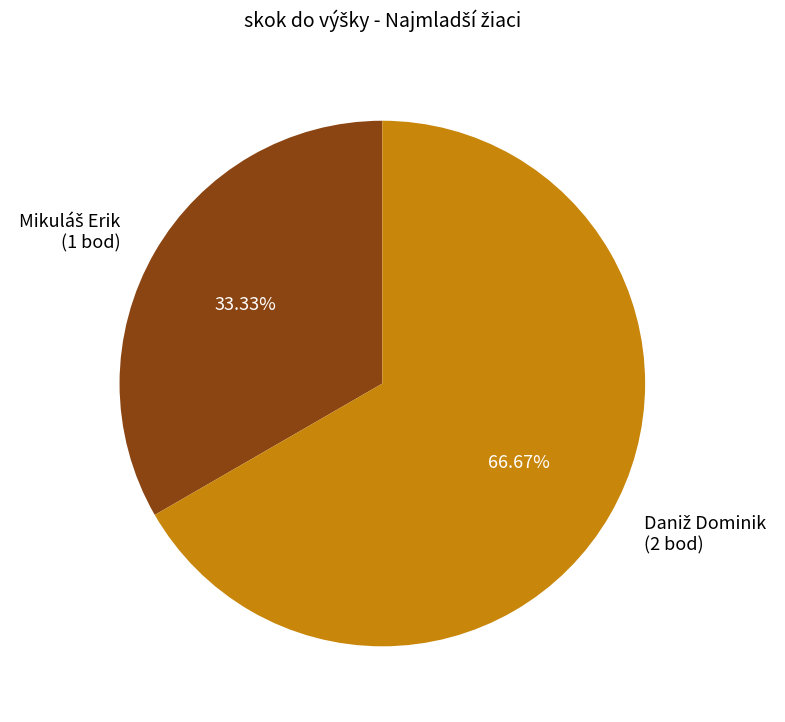

Is there any slice that represents more than half of the pie?

Yes